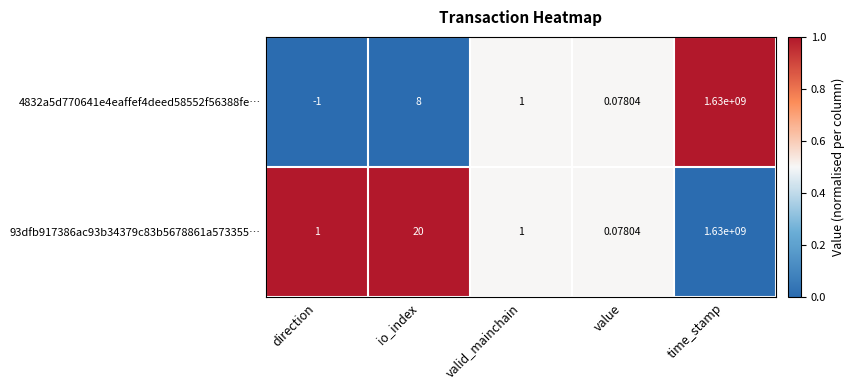

Where is 93dfb917386ac93b34379c83b5678861a573355… nearest to the value 815000000?

io_index